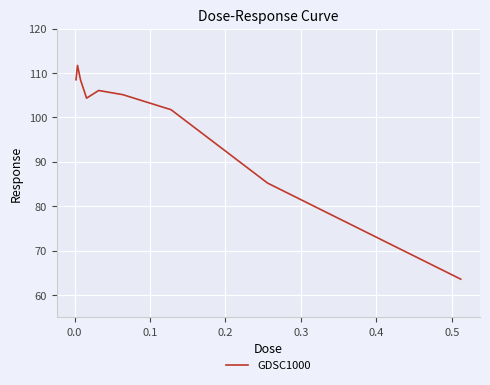

Does the chart have visible grid lines?

Yes